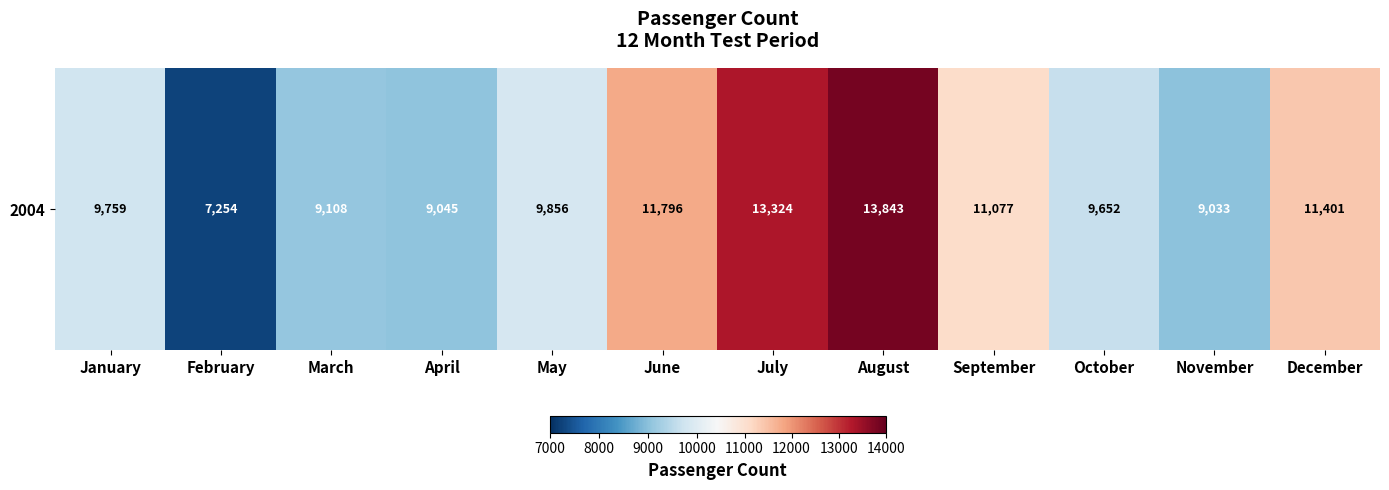

The value at October is 9652. True or false?

True